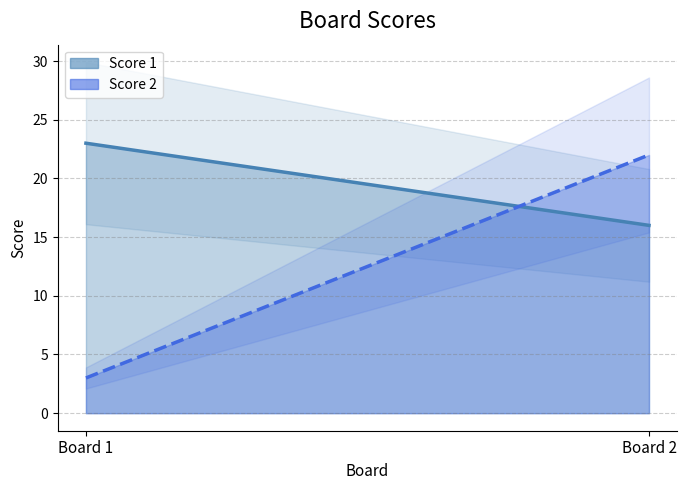

What is the smallest value displayed?

3